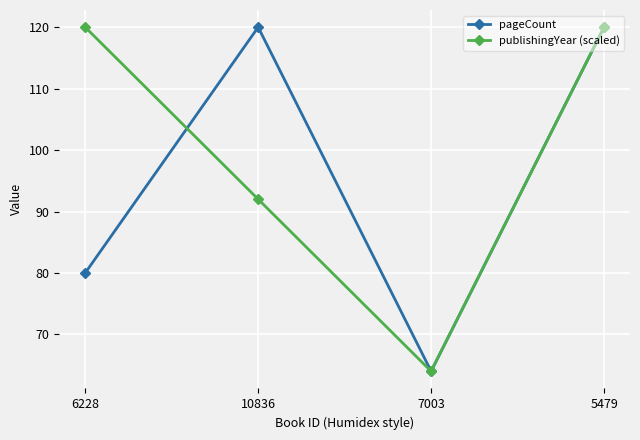

How many values in the pageCount series are below 120?

2